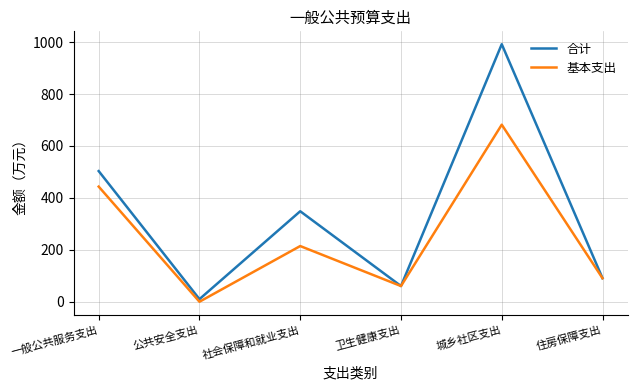

Reading left to right, what are all the values shown in this chart?

合计: 一般公共服务支出=503.2	公共安全支出=10.0	社会保障和就业支出=348.5	卫生健康支出=60.4	城乡社区支出=991.9	住房保障支出=90.7
基本支出: 一般公共服务支出=443.4	公共安全支出=0.0	社会保障和就业支出=214.5	卫生健康支出=60.4	城乡社区支出=681.9	住房保障支出=90.7